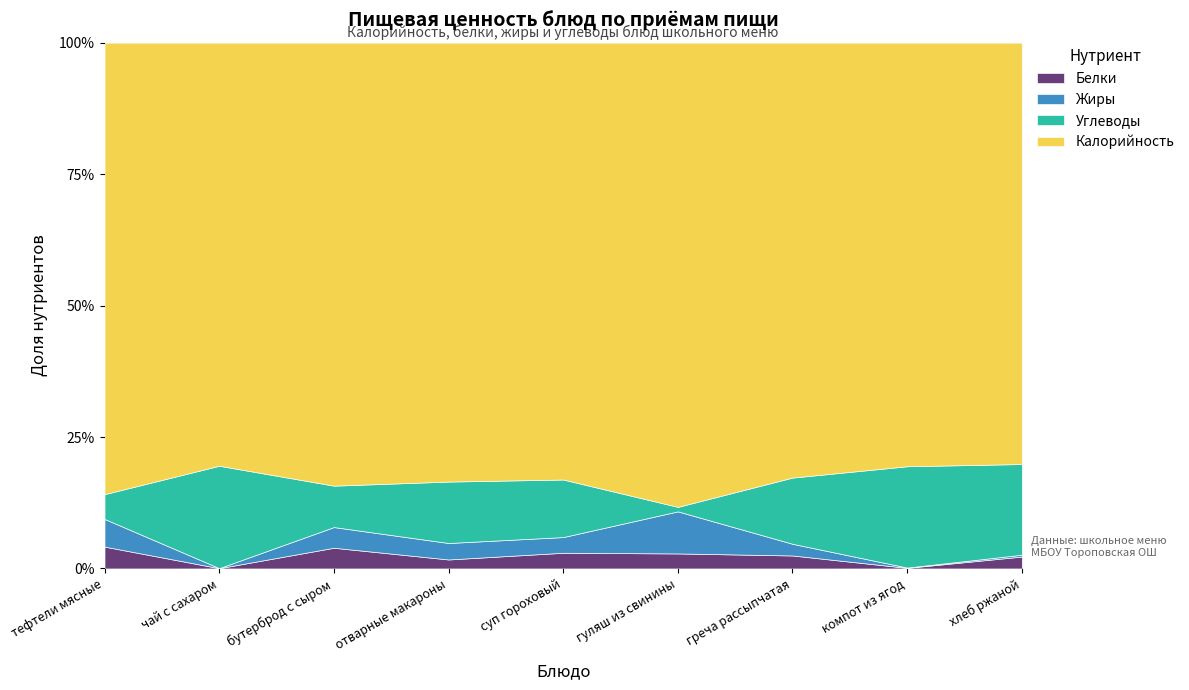

The Белки series shows 2.5 at греча рассыпчатая. True or false?

True